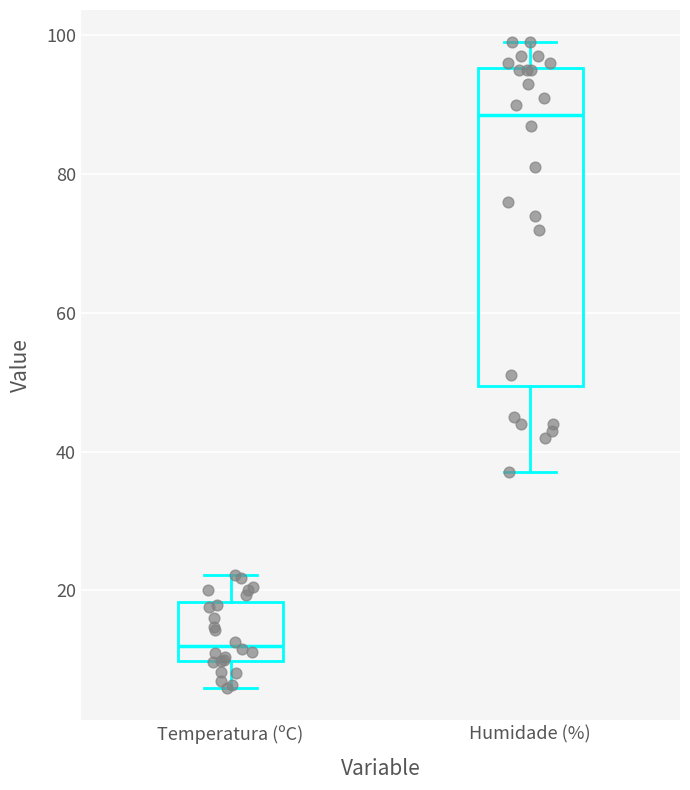

Comparing the boxes themselves (not the whiskers), which one is the tallest?

Humidade (%)